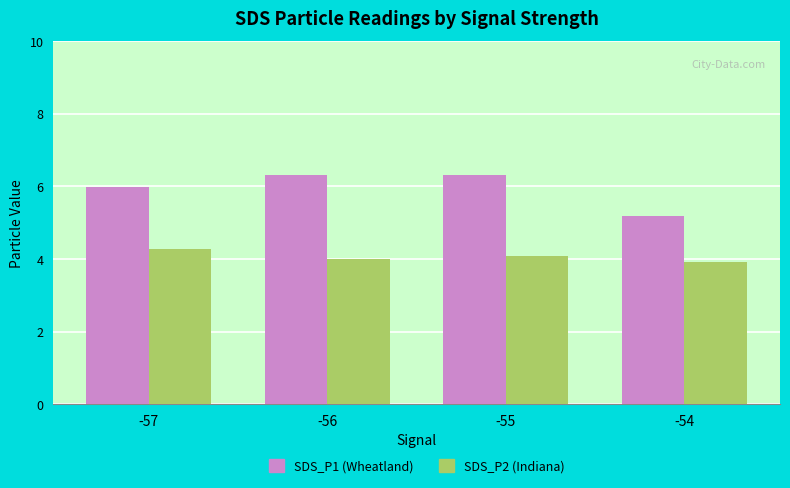

Which series changed the most between -55 and -54?

SDS_P1 (Wheatland)